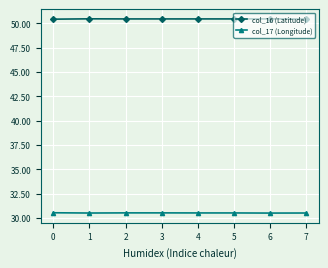

True or false: col_17 (Longitude) has a value of 30.5 at 7.

True